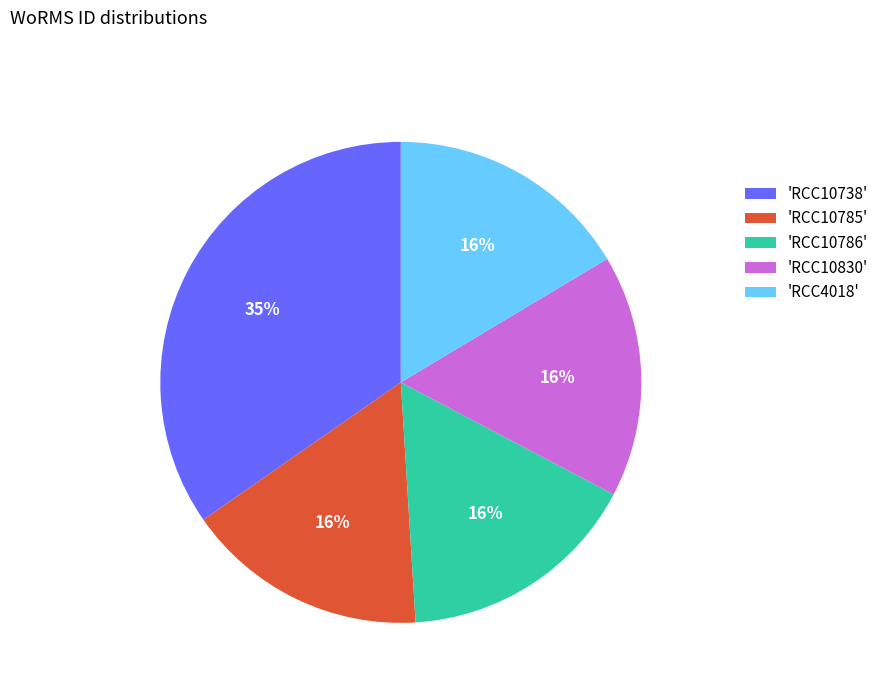

To the nearest percent, what is the average slice percentage?

20%